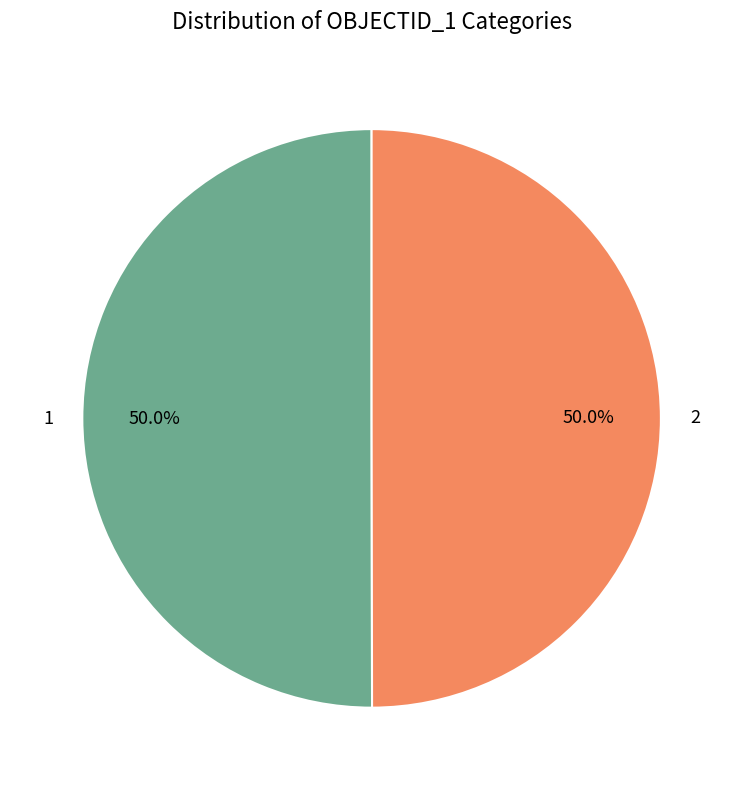

What is the ratio of the value at 1 to the value at 2?

1.0